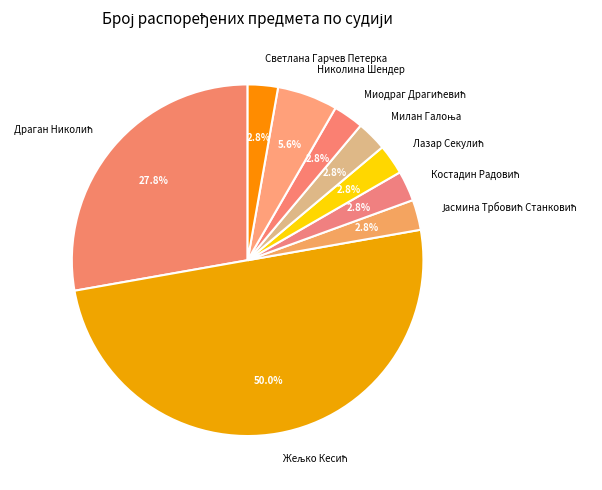

What portion of the pie excludes Светлана Гарчев Петерка?

97.2%